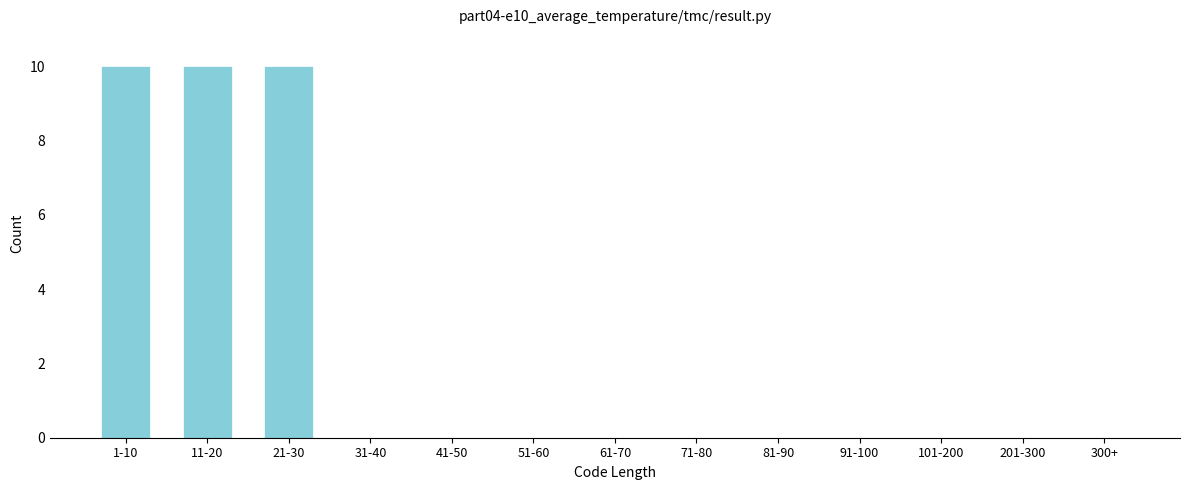

Reading right to left, list all the values displayed in this chart.

300+=0	201-300=0	101-200=0	91-100=0	81-90=0	71-80=0	61-70=0	51-60=0	41-50=0	31-40=0	21-30=10	11-20=10	1-10=10